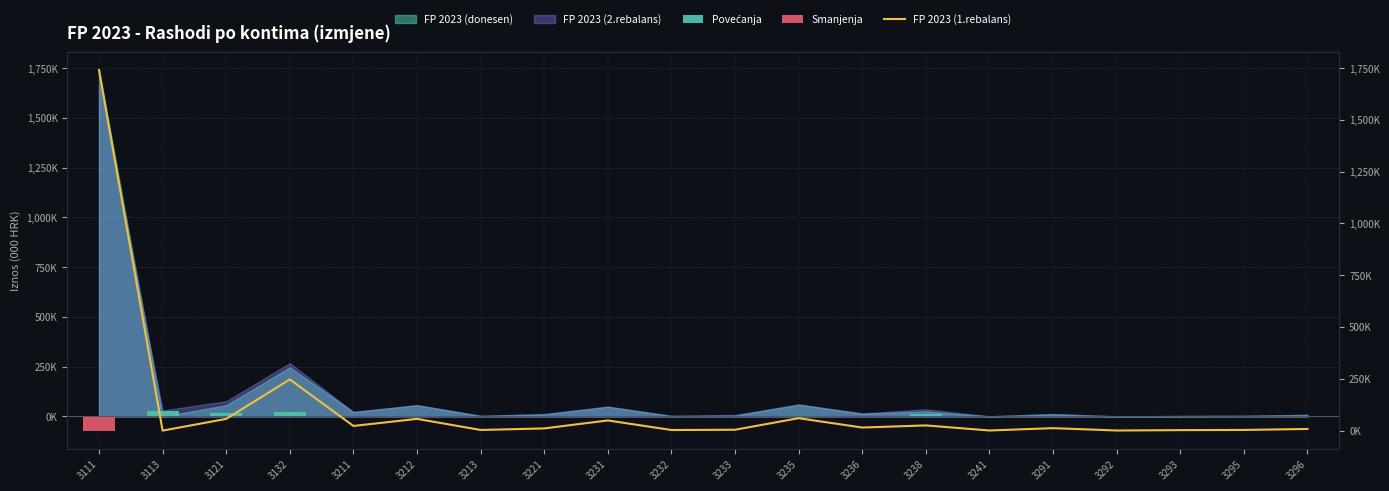

What is the difference between the FP 2023 (1.rebalans) values at 3238 and 3296?

17.1